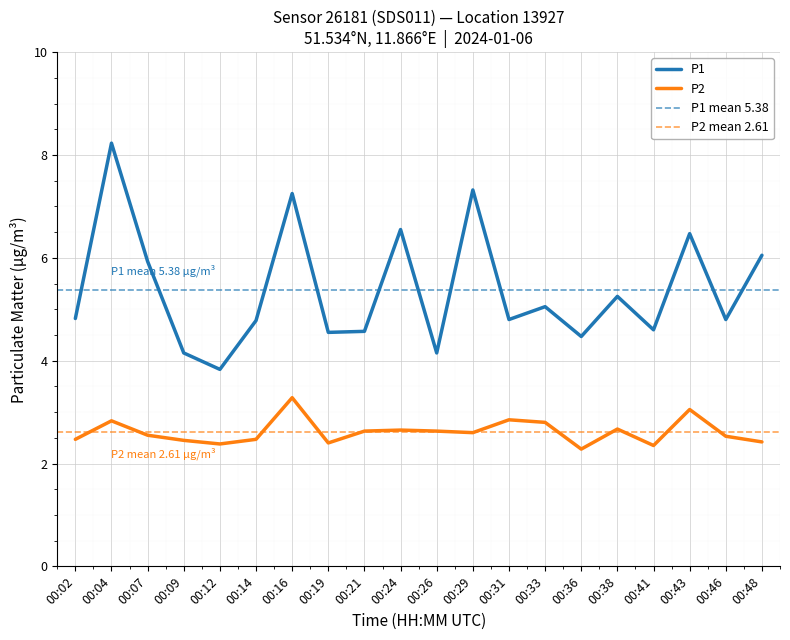

Between 00:04 and 00:36, which series saw the biggest shift?

P1